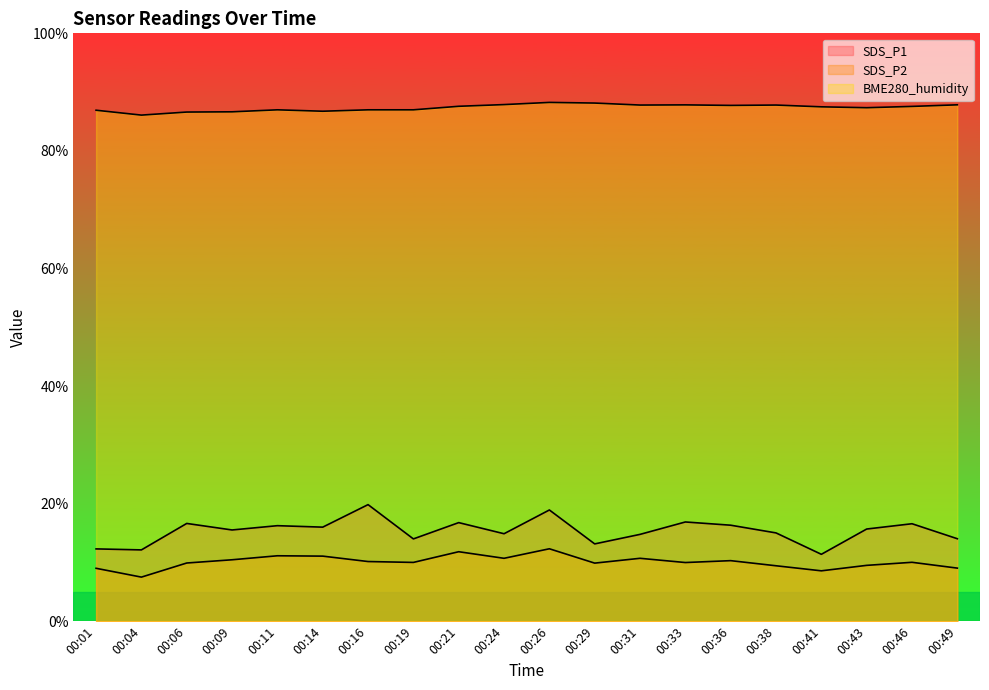

True or false: BME280_humidity and SDS_P2 cross at least once.

False